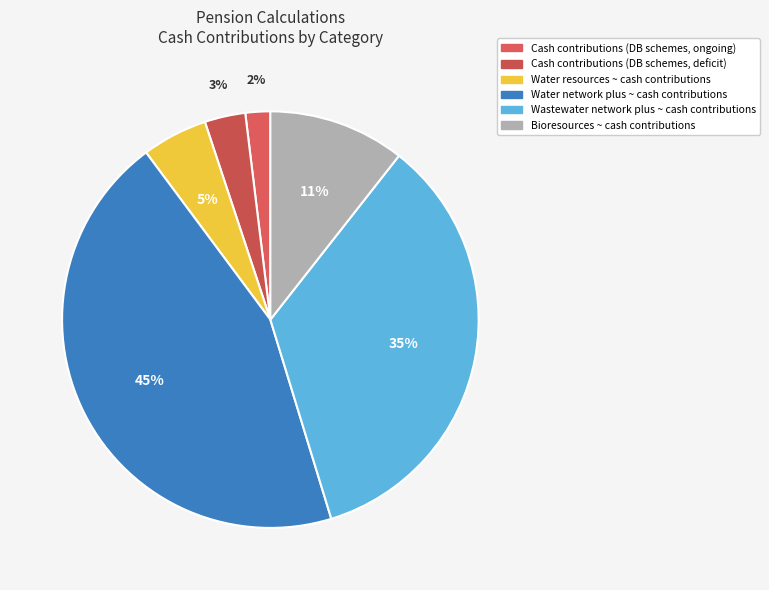

Does any single category account for the majority?

No